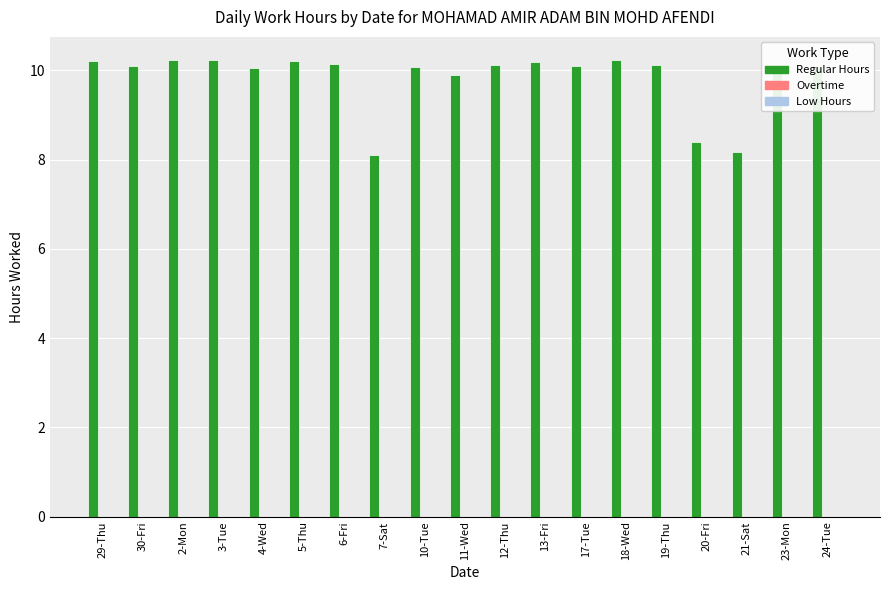

Is it true that the value at 19-Thu is 5.4?

False